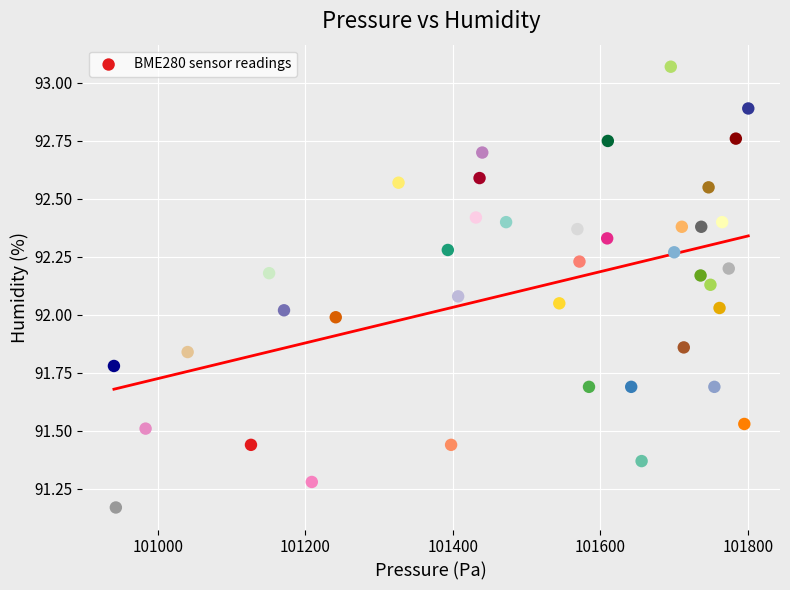

What is the range of X values (max minus min)?

859.8